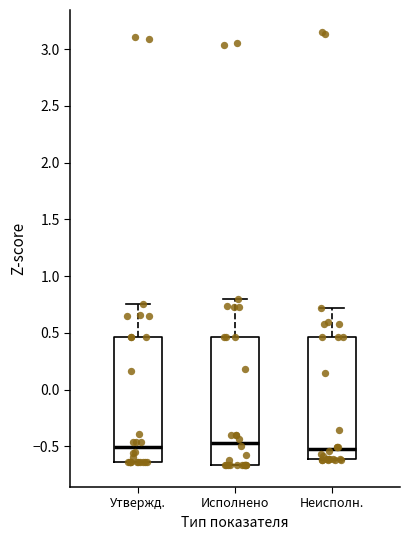

Reading left to right, transcribe this box plot: for each box, give where its median line is, the range the box spans, and where its two whiskers end, as read against the y-axis. The values are not printed on the chart, so give them approximately, as read against the axis.

Утвержд.: median -0.50, box -0.65 to 0.45, whiskers -0.65 to 0.75
Исполнено: median -0.45, box -0.65 to 0.45, whiskers -0.65 to 0.80
Неисполн.: median -0.55, box -0.60 to 0.45, whiskers -0.60 to 0.70